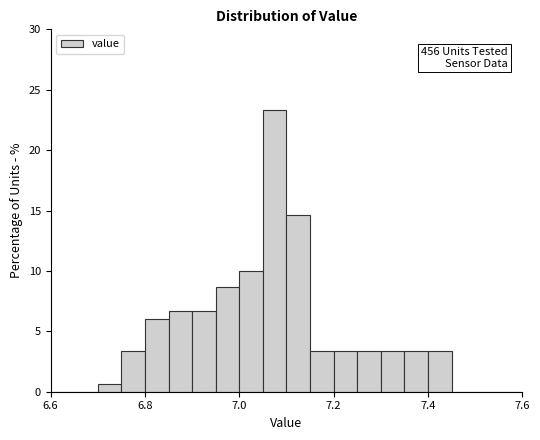

Around what value on the x-axis is the tallest bar? Give the approximate position of its centre, as read against the axis.

7.08